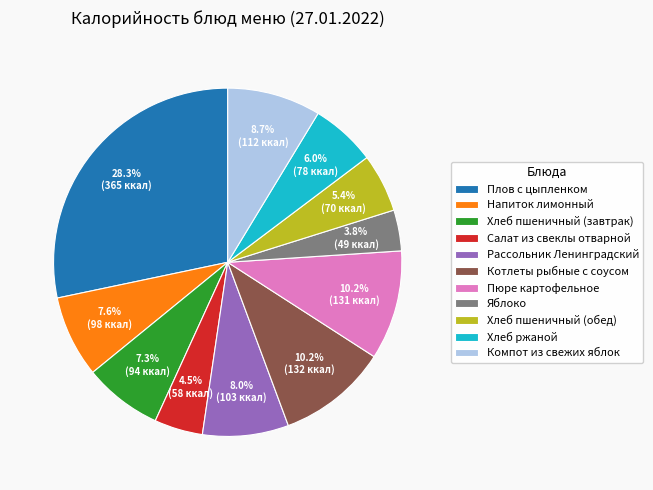

Is there a majority slice in this chart?

No